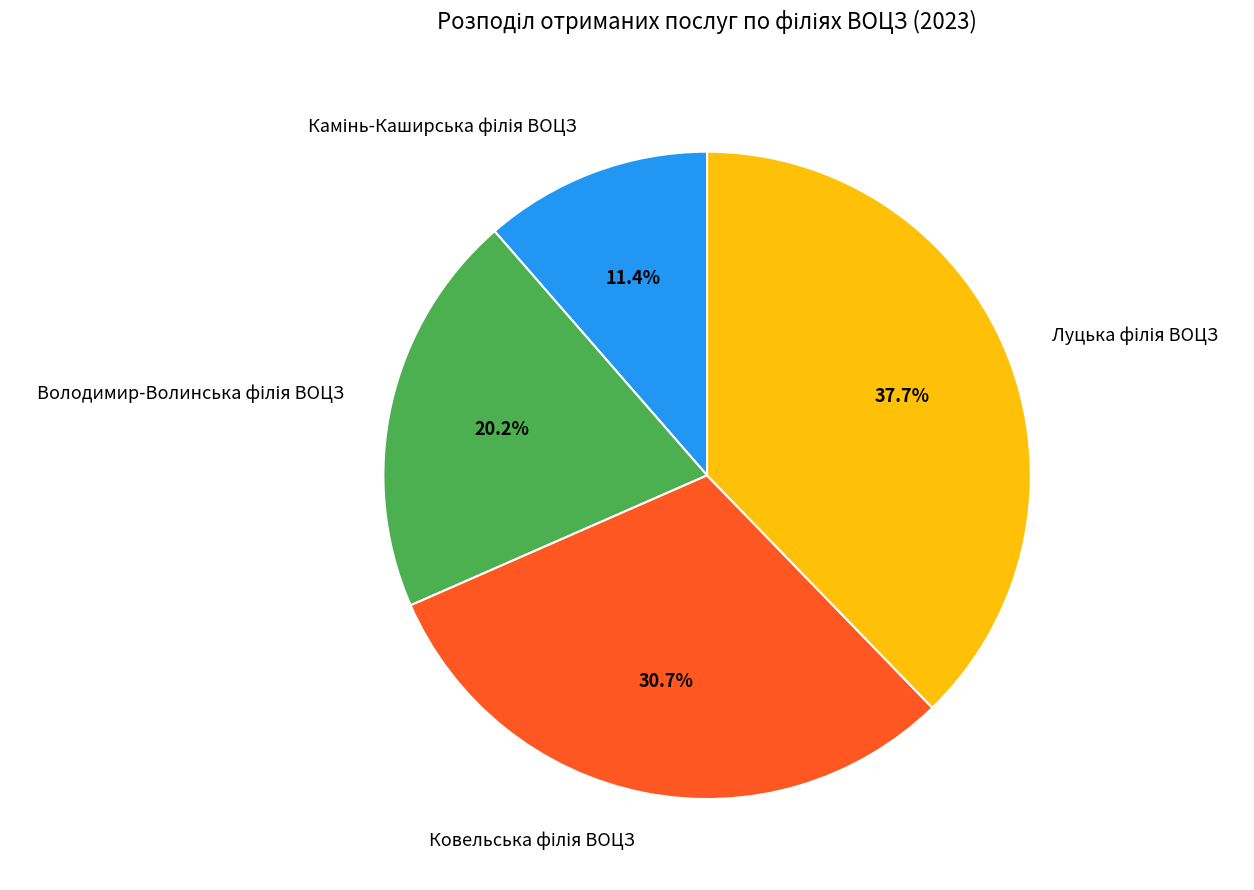

Does any single category account for the majority?

No